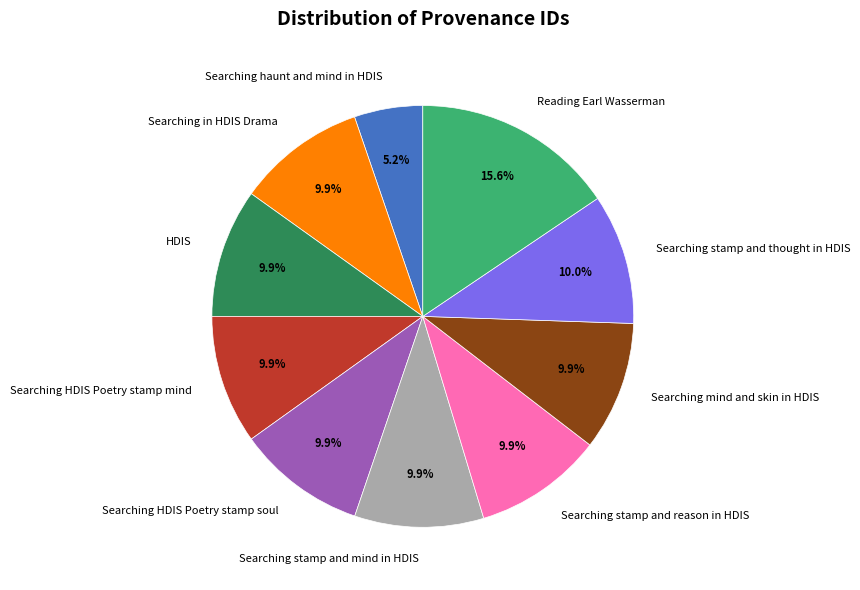

Is the sum of Searching stamp and reason in HDIS and Searching HDIS Poetry stamp mind greater than half?

No